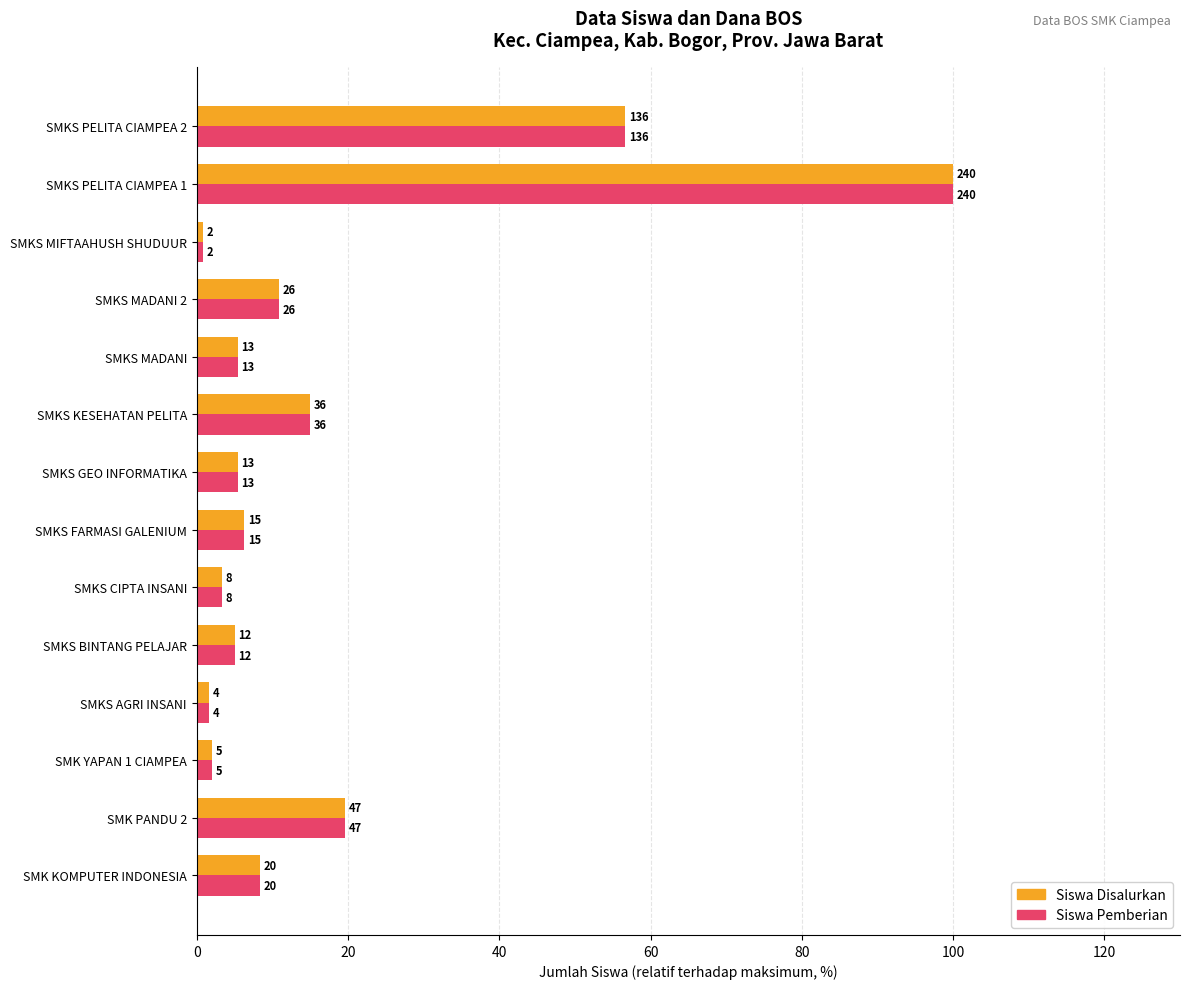

Reading left to right, transcribe all the data shown in this chart.

Siswa Disalurkan: 8.3	19.6	2.1	1.7	5.0	3.3	6.2	5.4	15.0	5.4	10.8	0.8	100.0	56.7
Siswa Pemberian: 8.3	19.6	2.1	1.7	5.0	3.3	6.2	5.4	15.0	5.4	10.8	0.8	100.0	56.7